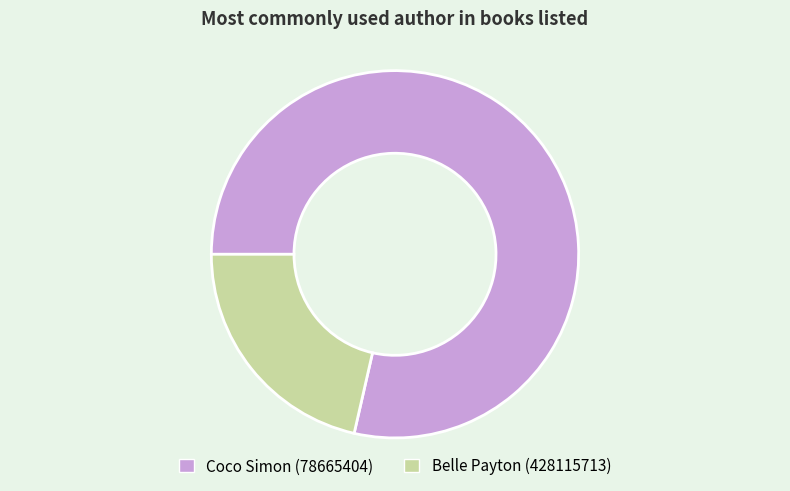

Do Belle Payton (428115713) and Coco Simon (78665404) together represent more than half of the pie?

Yes